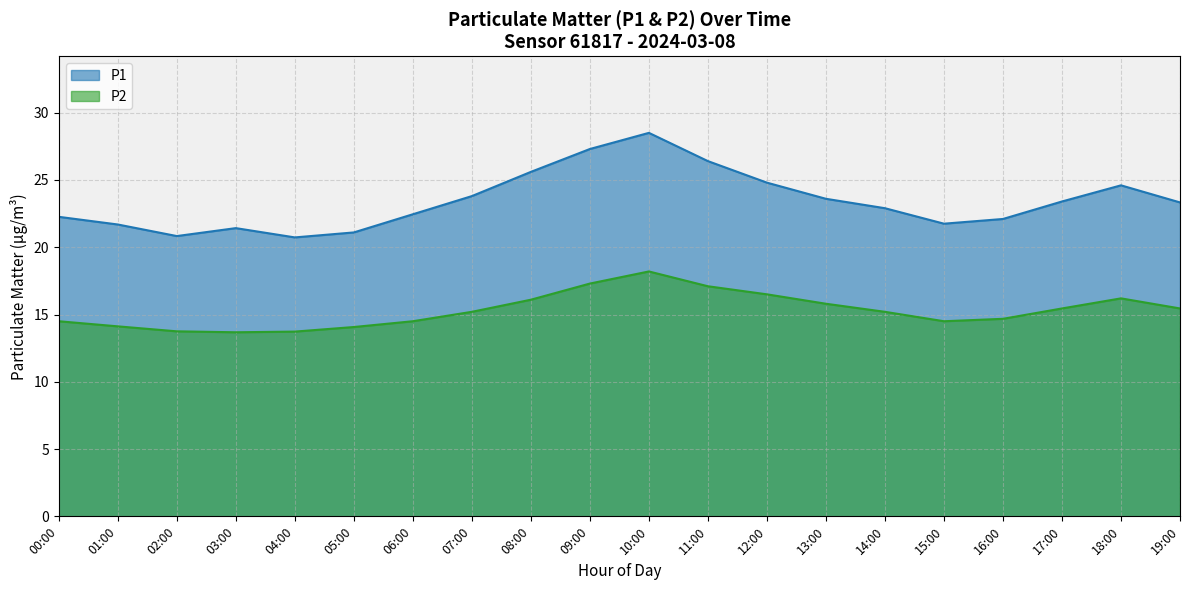

At which label does P2 first exceed 15?

07:00